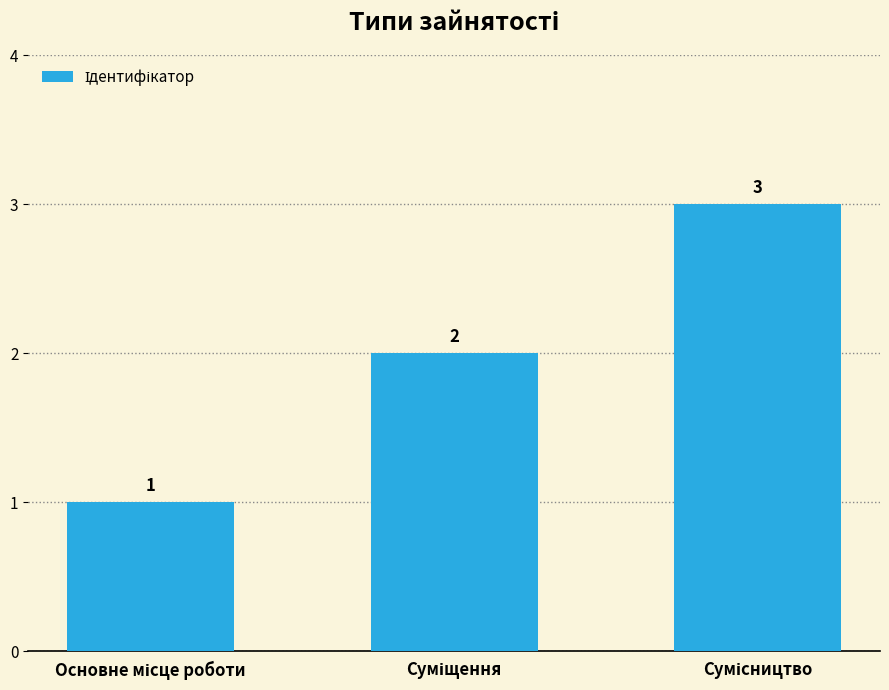

What is the difference between the maximum and minimum values?

2